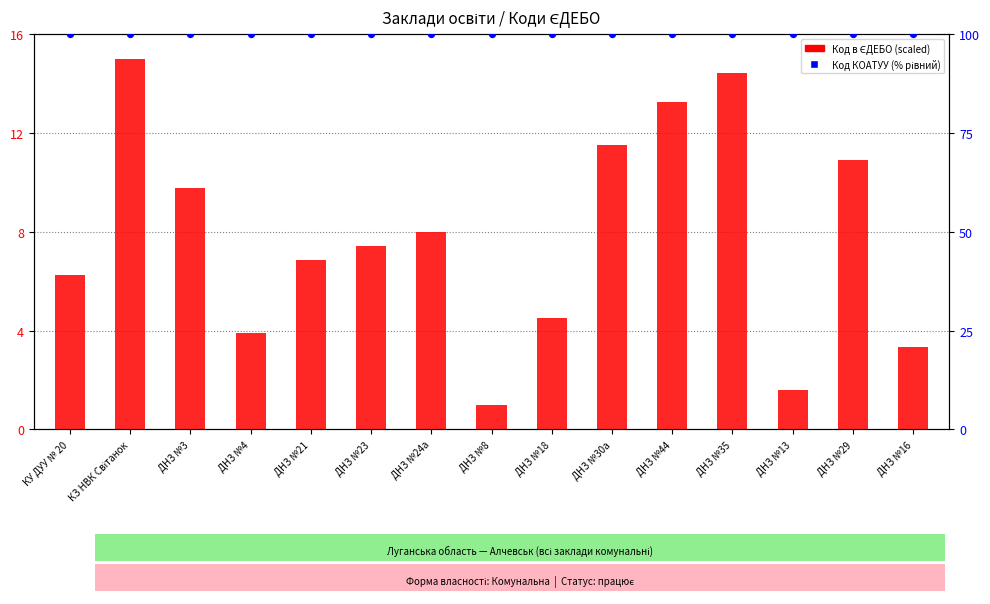

Which series has the largest Y range (max minus min)?

Код в ЄДЕБО (scaled)